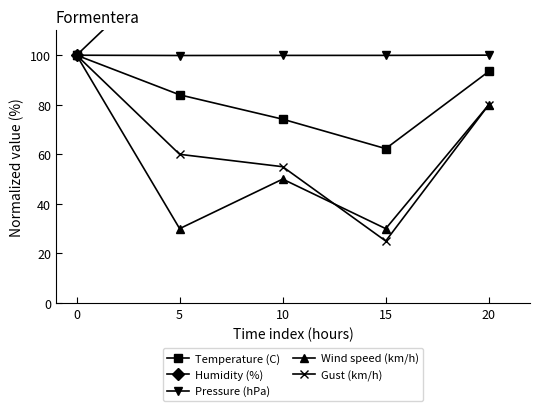

What is the sum of the Temperature (C) values at 20 and 0?

193.4